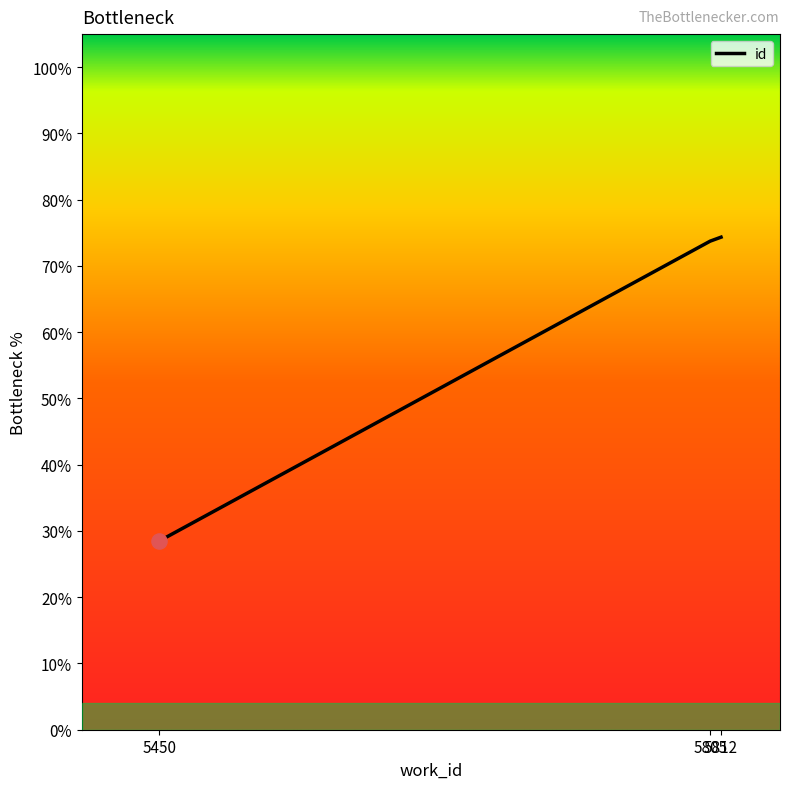

What is the change in value from 5805 to 5812?

+0.6